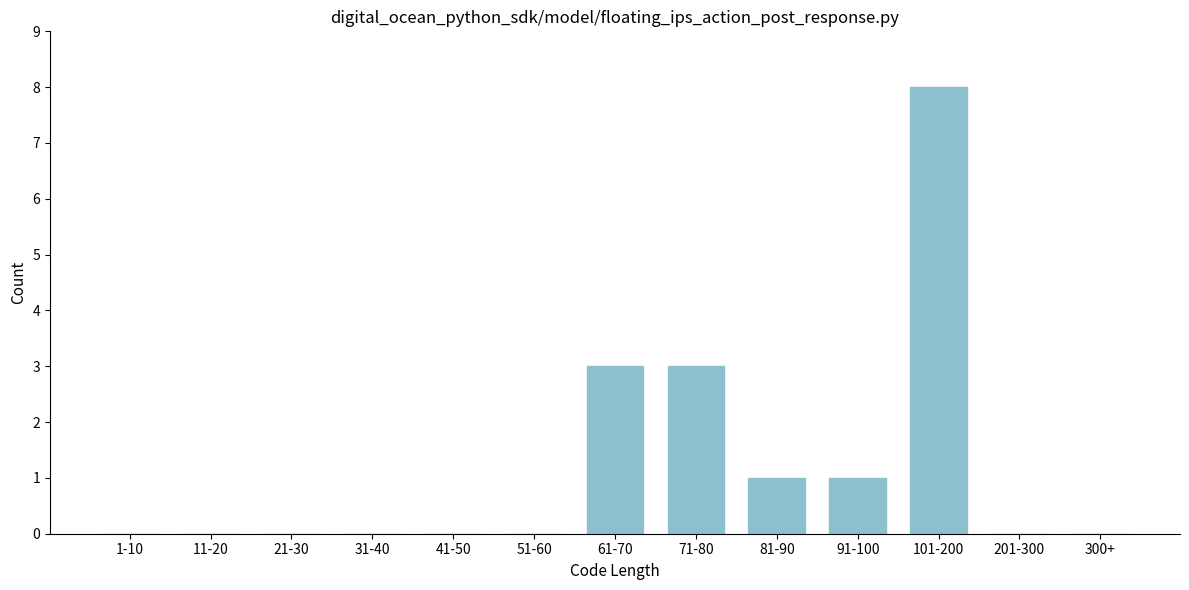

Reading right to left, what are all the values shown in this chart?

300+=0	201-300=0	101-200=8	91-100=1	81-90=1	71-80=3	61-70=3	51-60=0	41-50=0	31-40=0	21-30=0	11-20=0	1-10=0